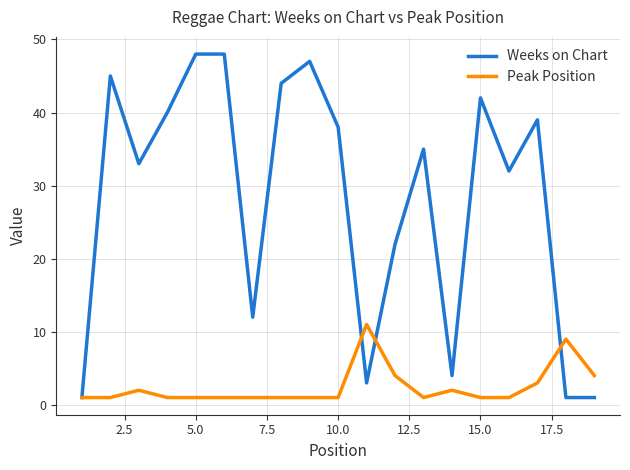

What is the maximum value for Peak Position?

11